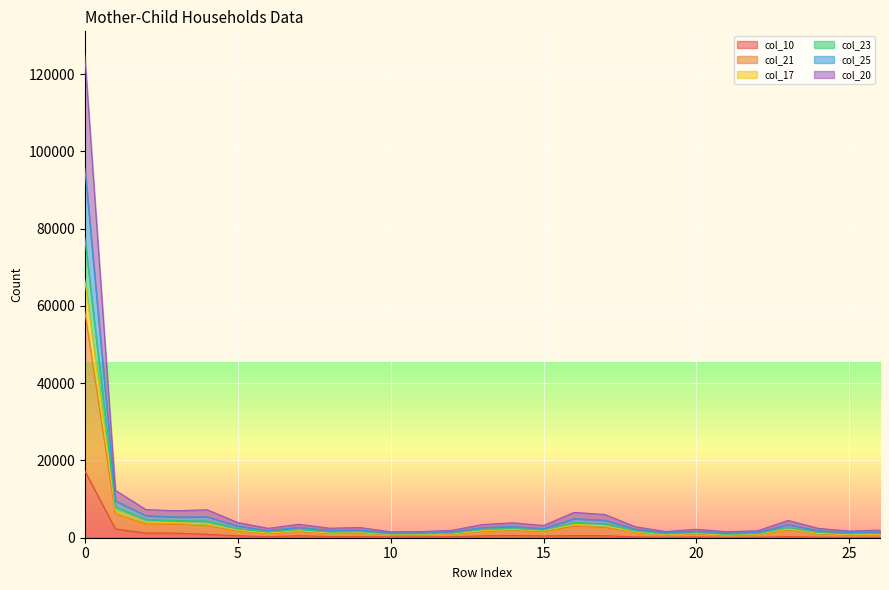

At which label does col_10 reach its minimum?

25